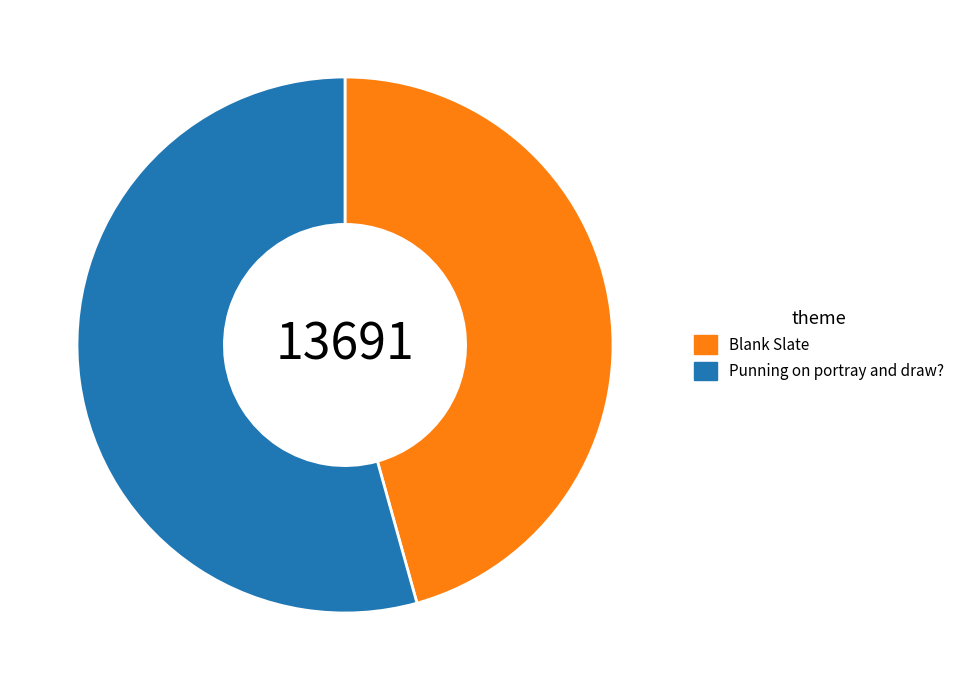

Count the number of slices in the pie.

2